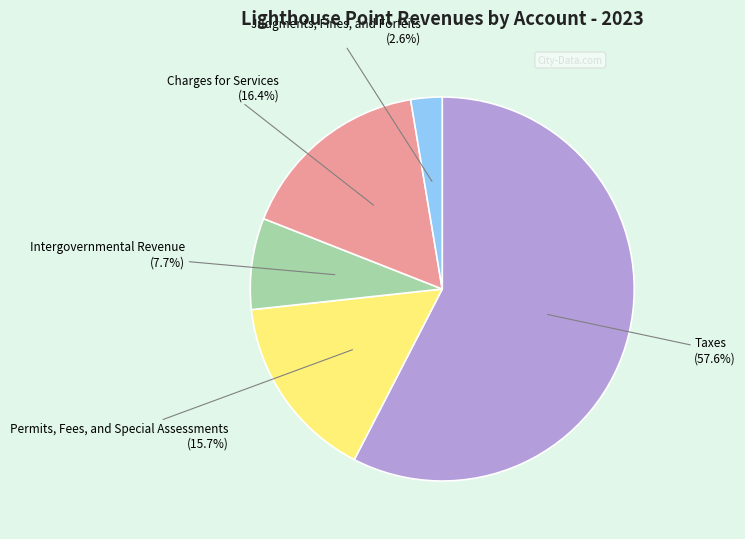

Is there any slice that represents more than half of the pie?

Yes